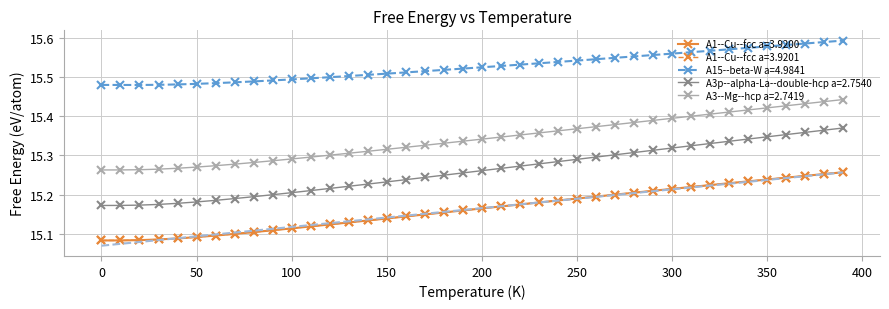

True or false: A1--Cu--fcc a=3.9201 and A3p--alpha-La--double-hcp a=2.7540 intersect in this chart.

False